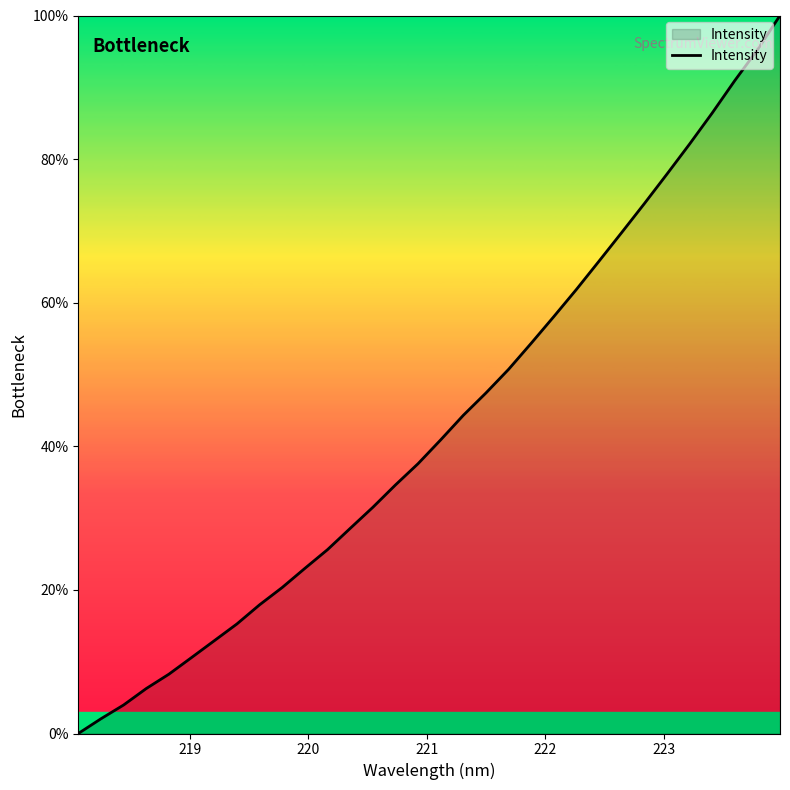

What is the difference between the maximum and minimum values?

100.0